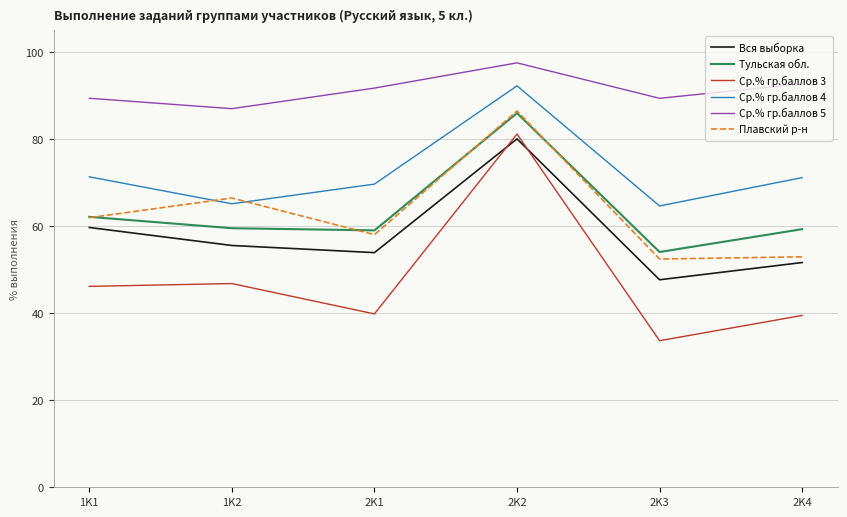

Is the value of Вся выборка at 2K4 greater than the value of Тульская обл. at 2K4?

No